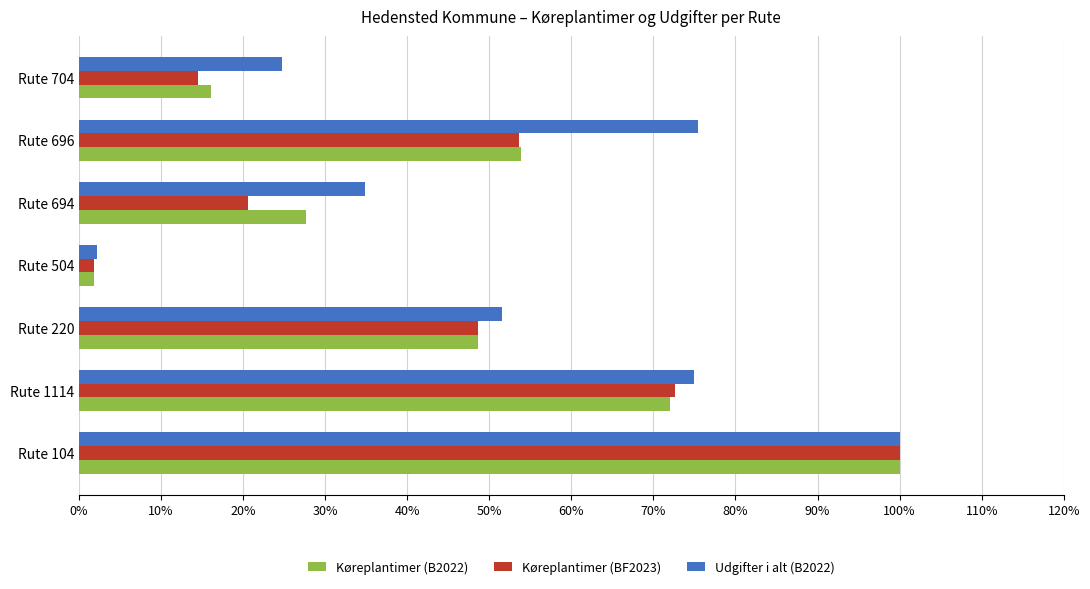

Where is Køreplantimer (B2022) nearest to the value 50?

Rute 220